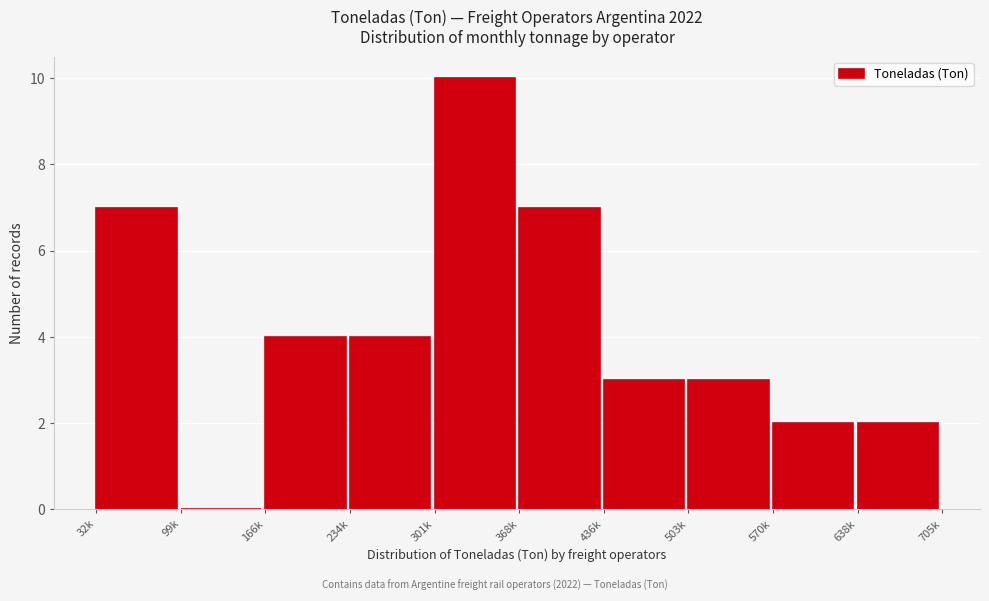

Reading left to right, extract all data points from this chart.

32k=7	99k=0	166k=4	234k=4	301k=10	368k=7	436k=3	503k=3	570k=2	638k=2